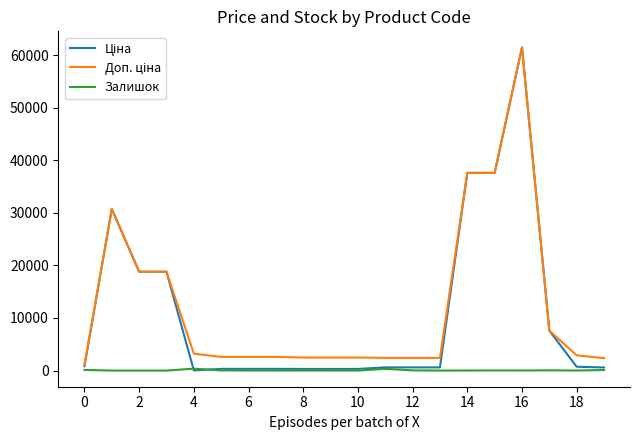

What is the greatest value displayed?

61434.3